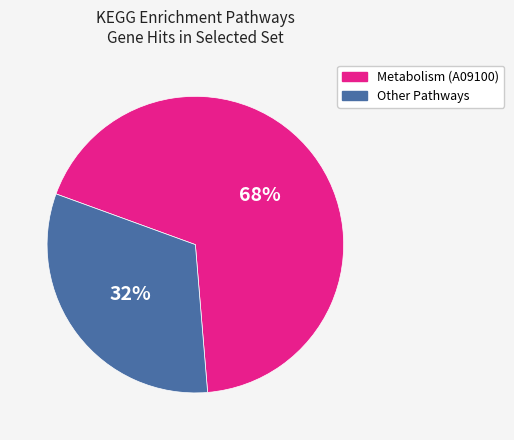

Is there a majority slice in this chart?

Yes